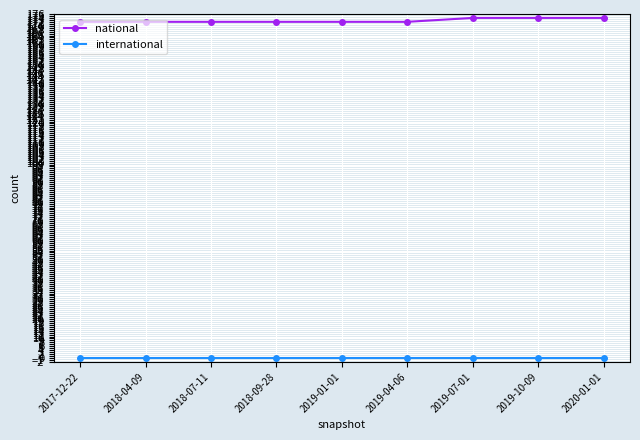

True or false: national has a value of 172 at 2017-12-22.

True